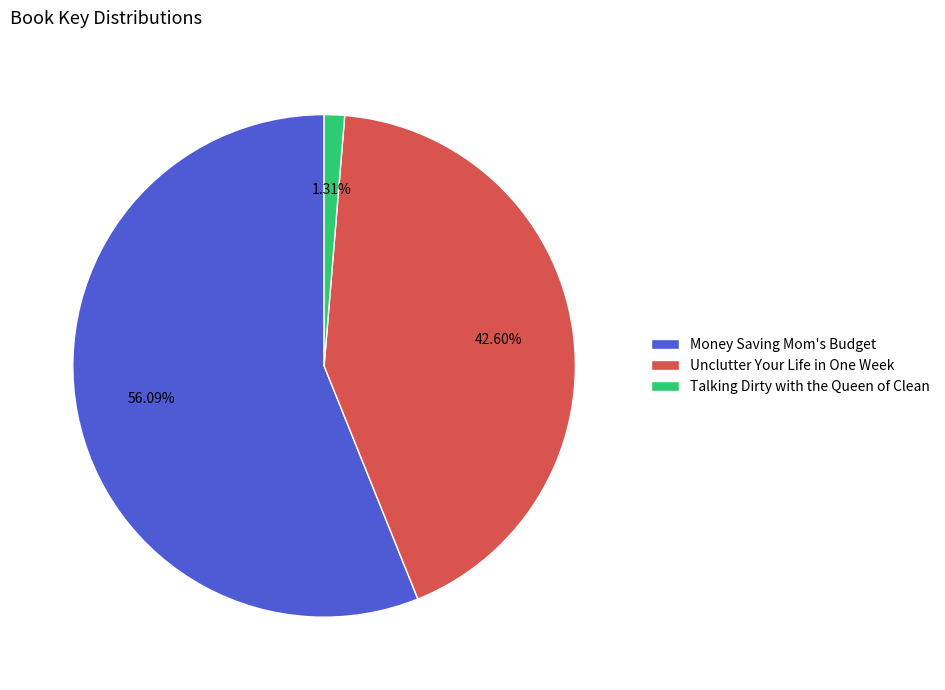

Which category has the biggest portion of the pie?

Money Saving Mom's Budget